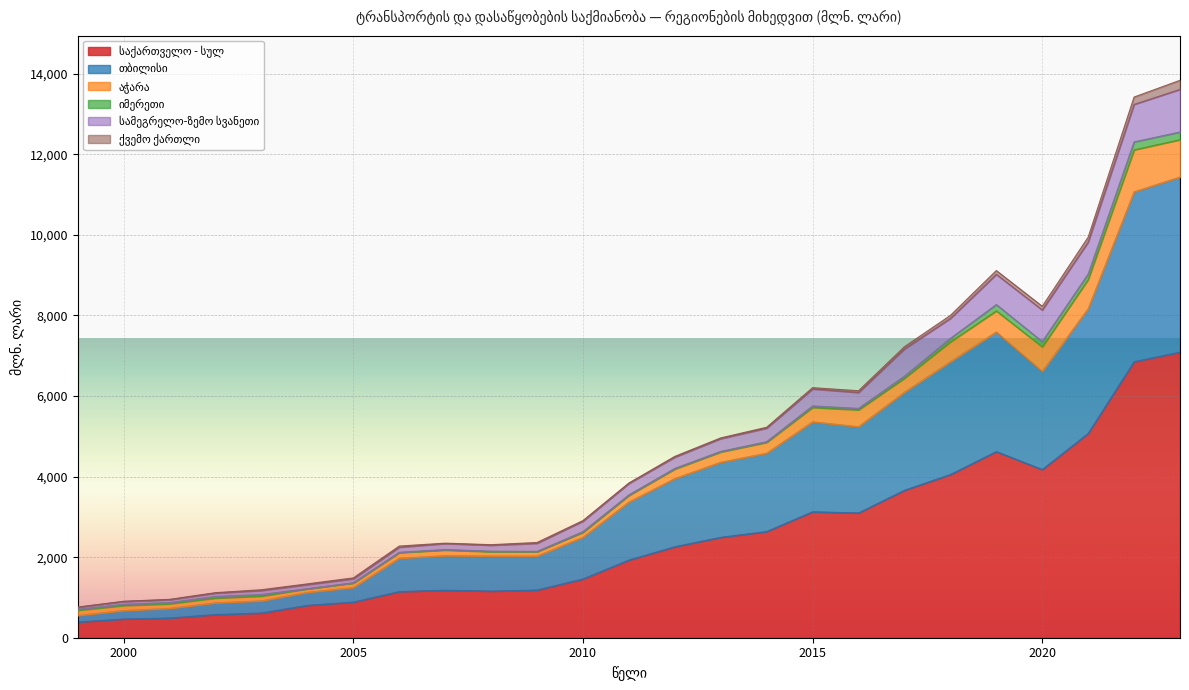

How many data points does each series have?

25